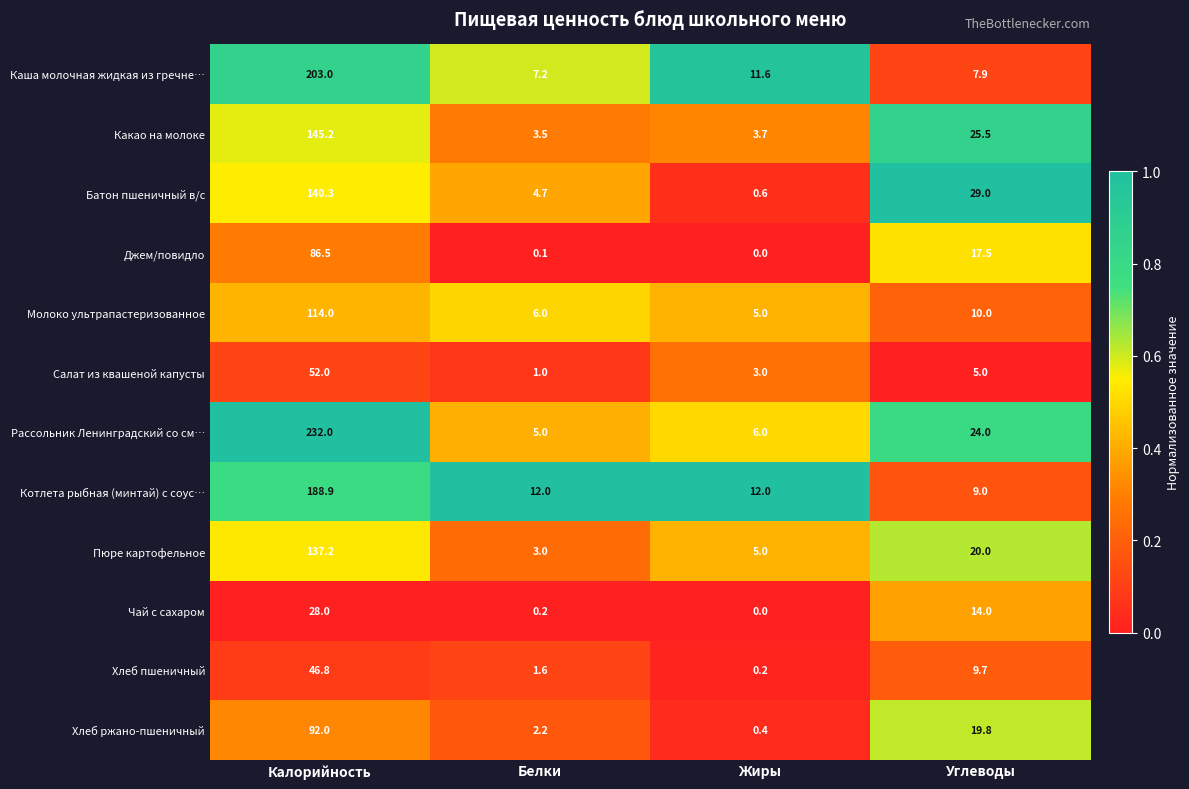

List the series in order of their peak value, lowest first.

Чай с сахаром, Хлеб пшеничный, Салат из квашеной капусты, Джем/повидло, Хлеб ржано-пшеничный, Молоко ультрапастеризованное, Пюре картофельное, Батон пшеничный в/с, Какао на молоке, Котлета рыбная (минтай) с соус…, Каша молочная жидкая из гречне…, Рассольник Ленинградский со см…